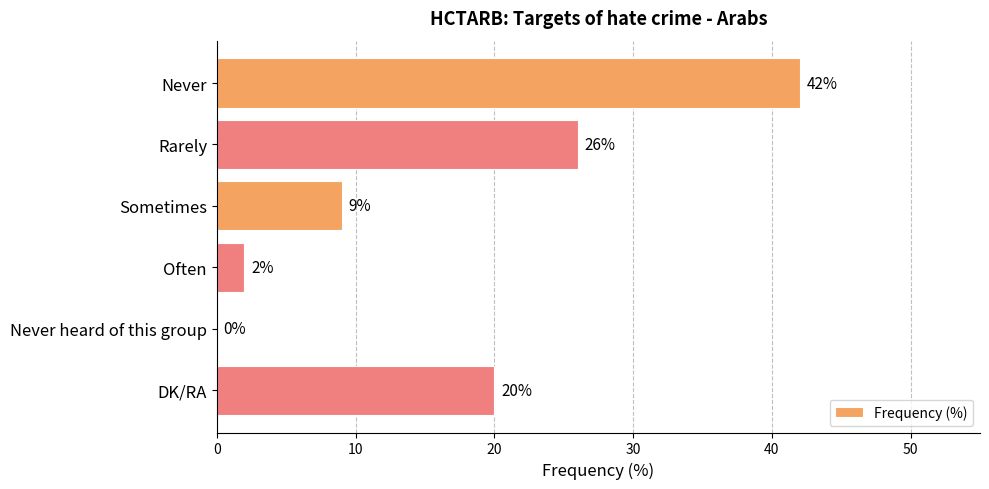

Reading bottom to top, list all the values displayed in this chart.

DK/RA=20	Never heard of this group=0	Often=2	Sometimes=9	Rarely=26	Never=42